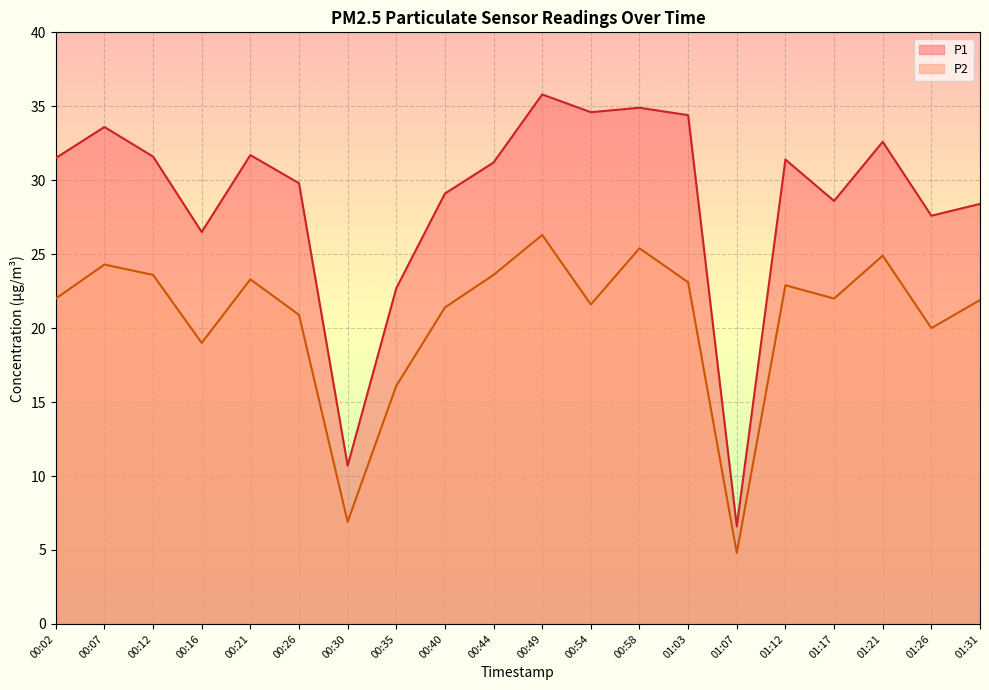

True or false: P1 has a value of 15.9 at 00:12.

False